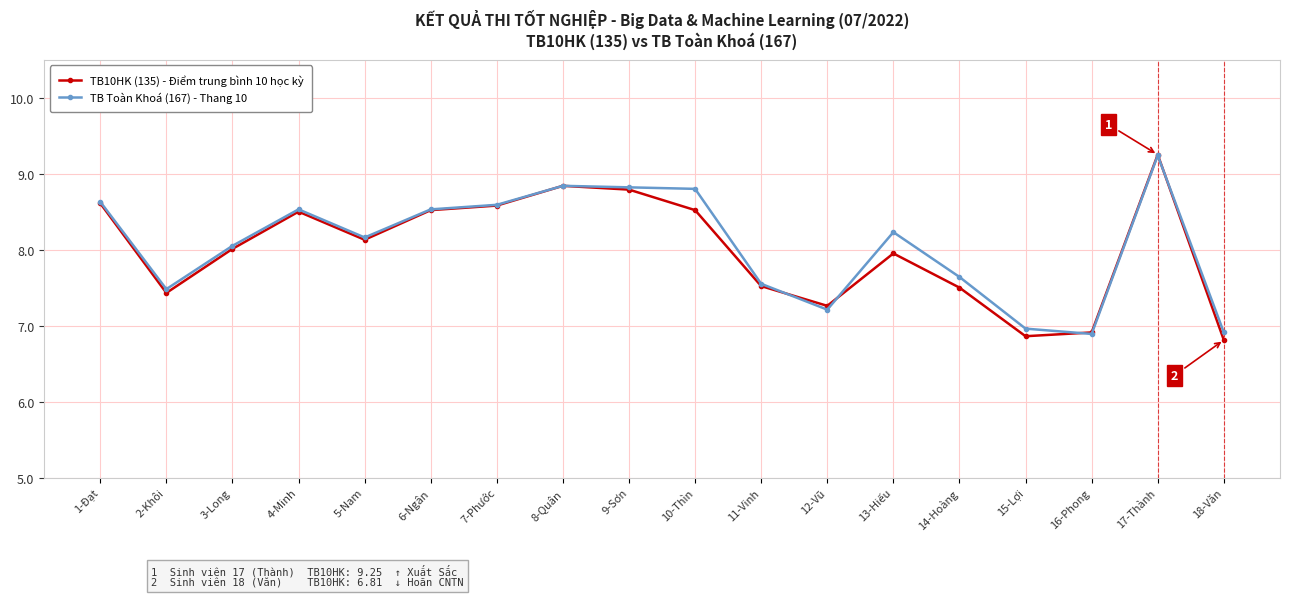

Between 10-Thìn and 16-Phong, which series saw the biggest shift?

TB Toàn Khoá (167) - Thang 10